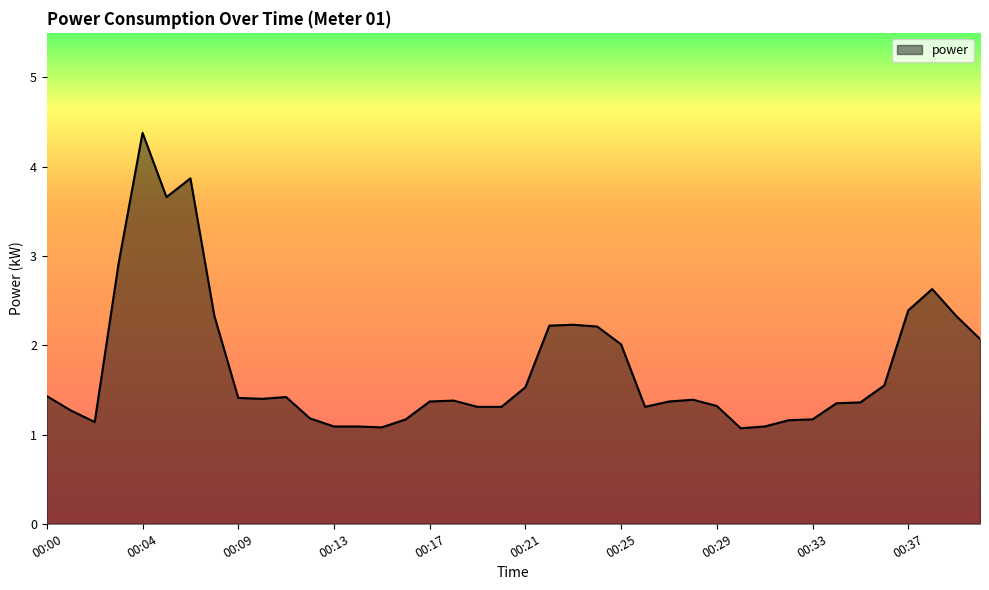

What is the difference between the maximum and minimum values?

3.3